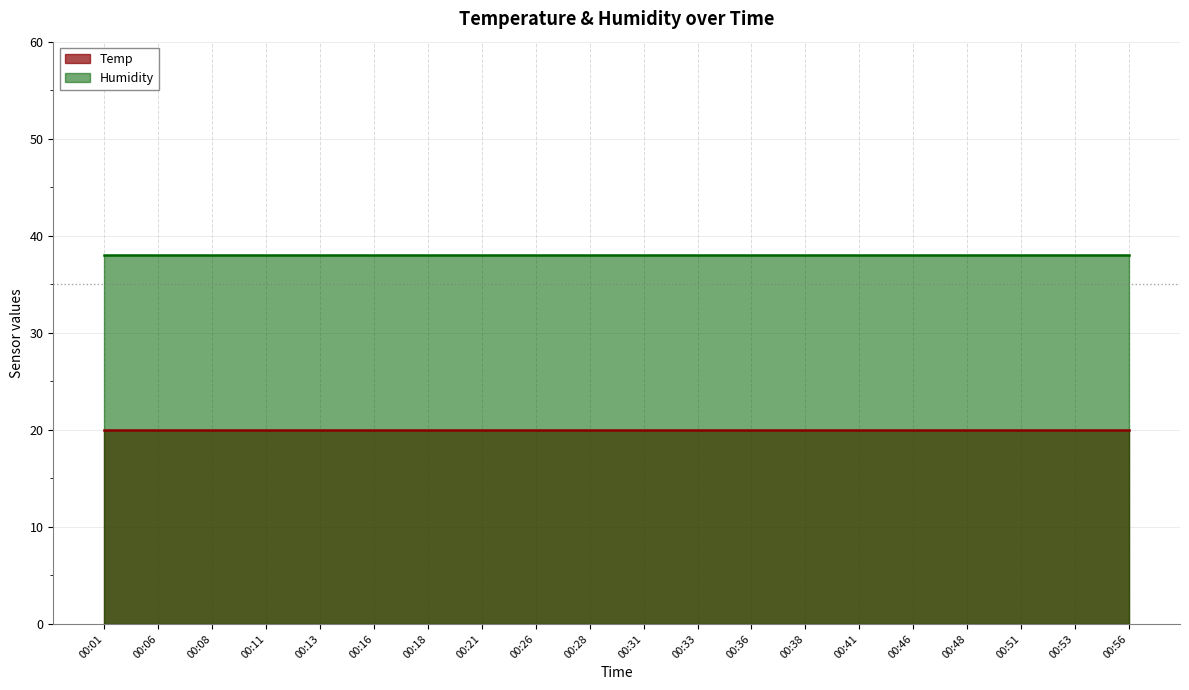

At which category does the chart reach its peak across all series?

00:01